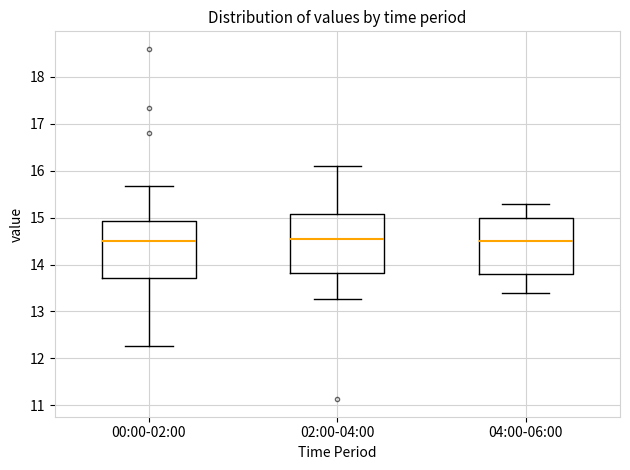

Where is the lower edge of the box for 00:00-02:00 on the y-axis? The values are not printed on the chart, so give them approximately, as read against the axis.

13.7